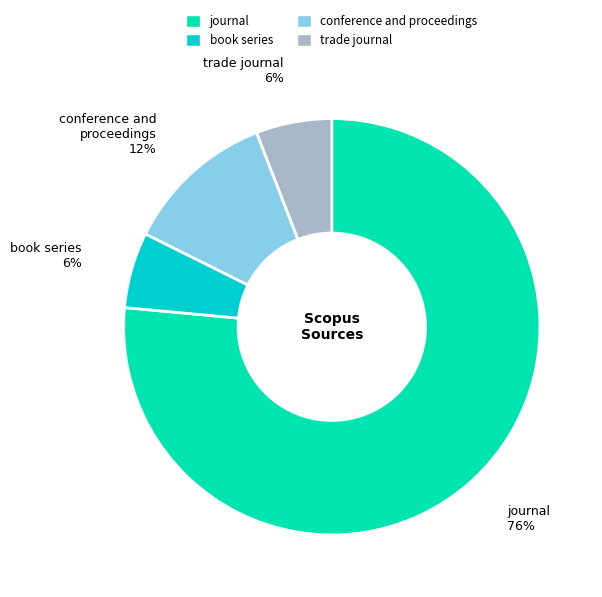

To the nearest percent, what is the combined percentage of journal and trade journal?

82%